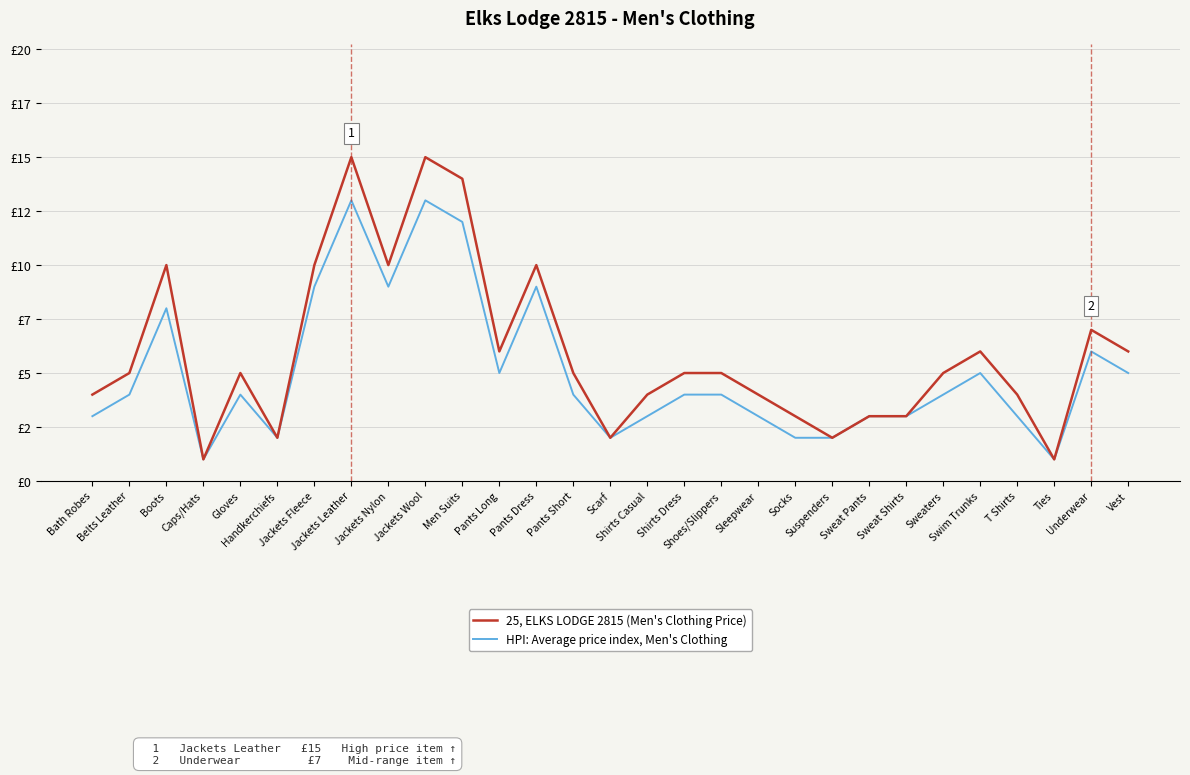

Does the chart have visible grid lines?

Yes